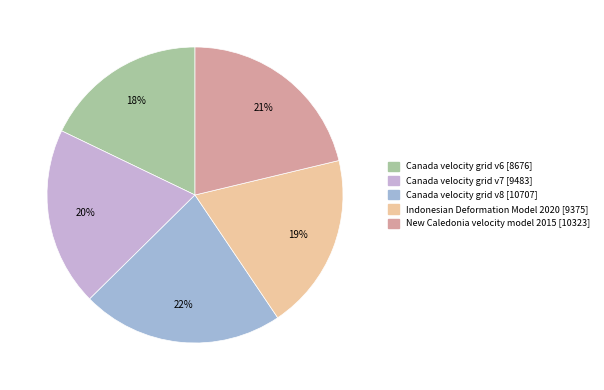

How many slices are in this pie chart?

5